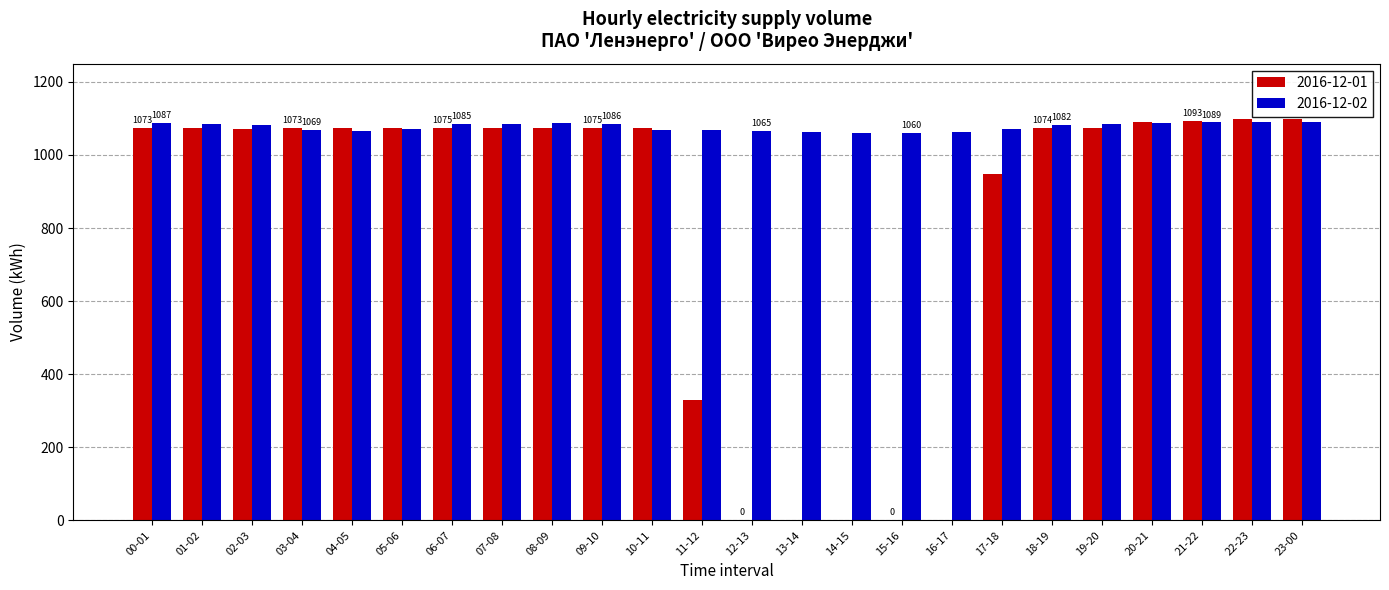

The value of 2016-12-01 at 22-23 is 1098. True or false?

True